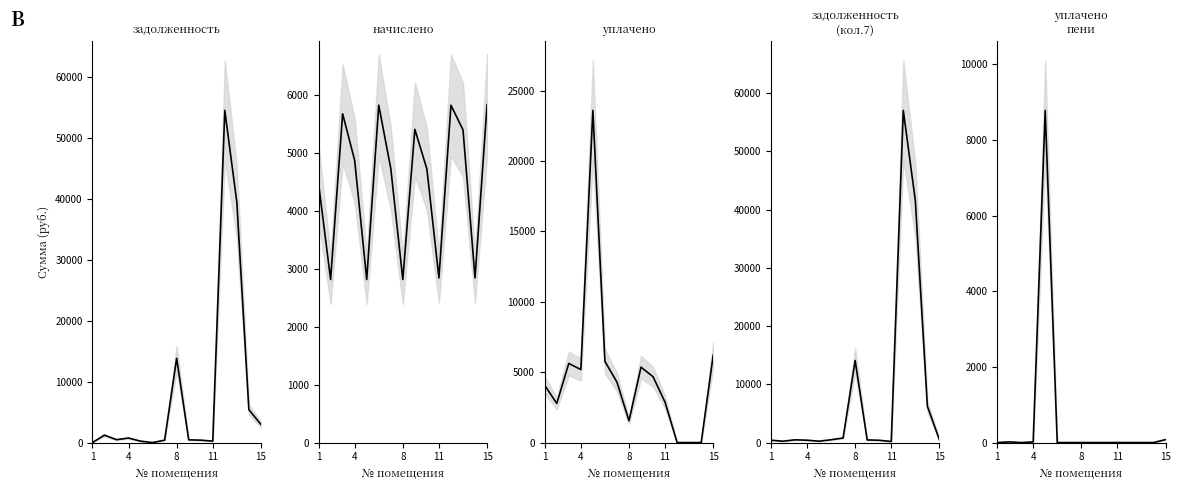

How many values in the задолженность_7 series exceed 472?

8